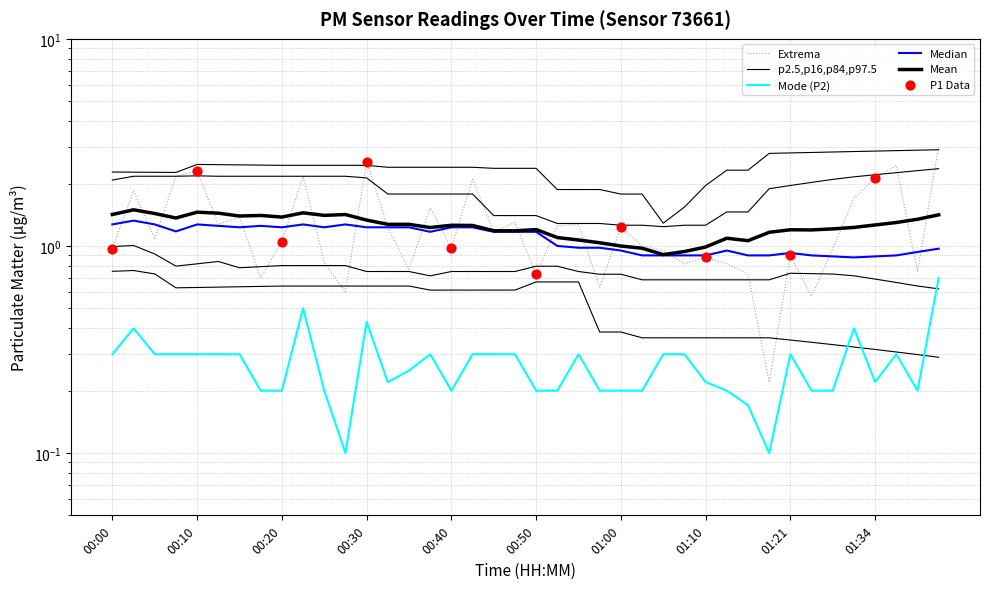

At which category is the sum across all series the highest?

01:41